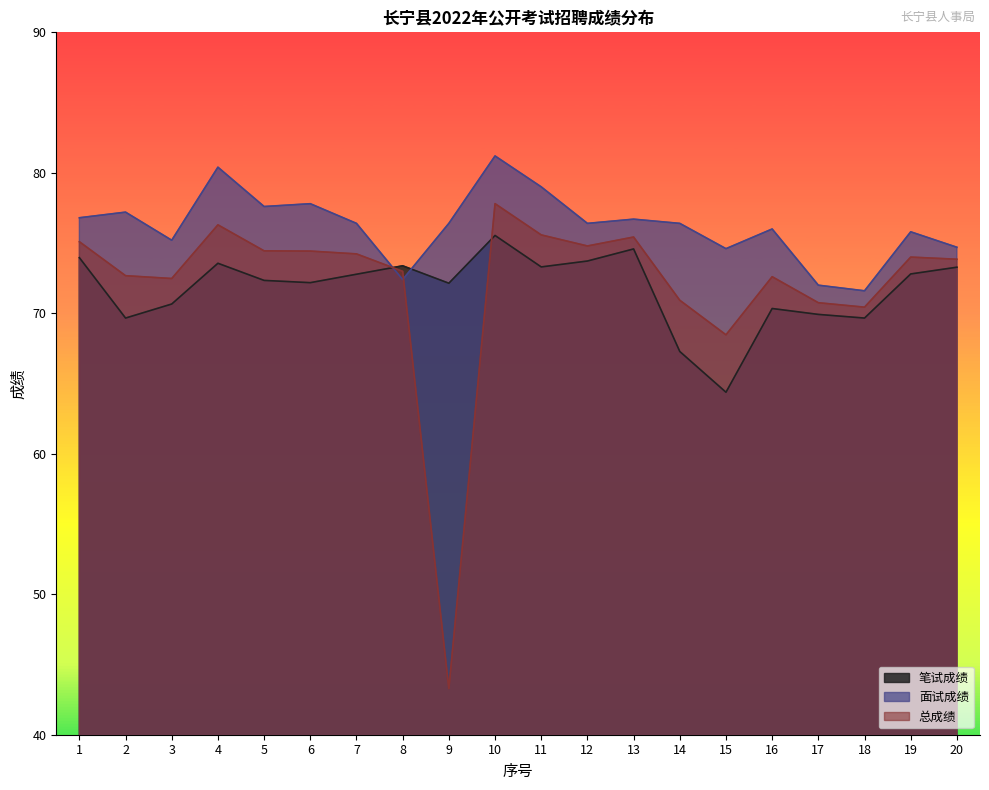

Is it true that 面试成绩 equals 134.3 at 14?

False